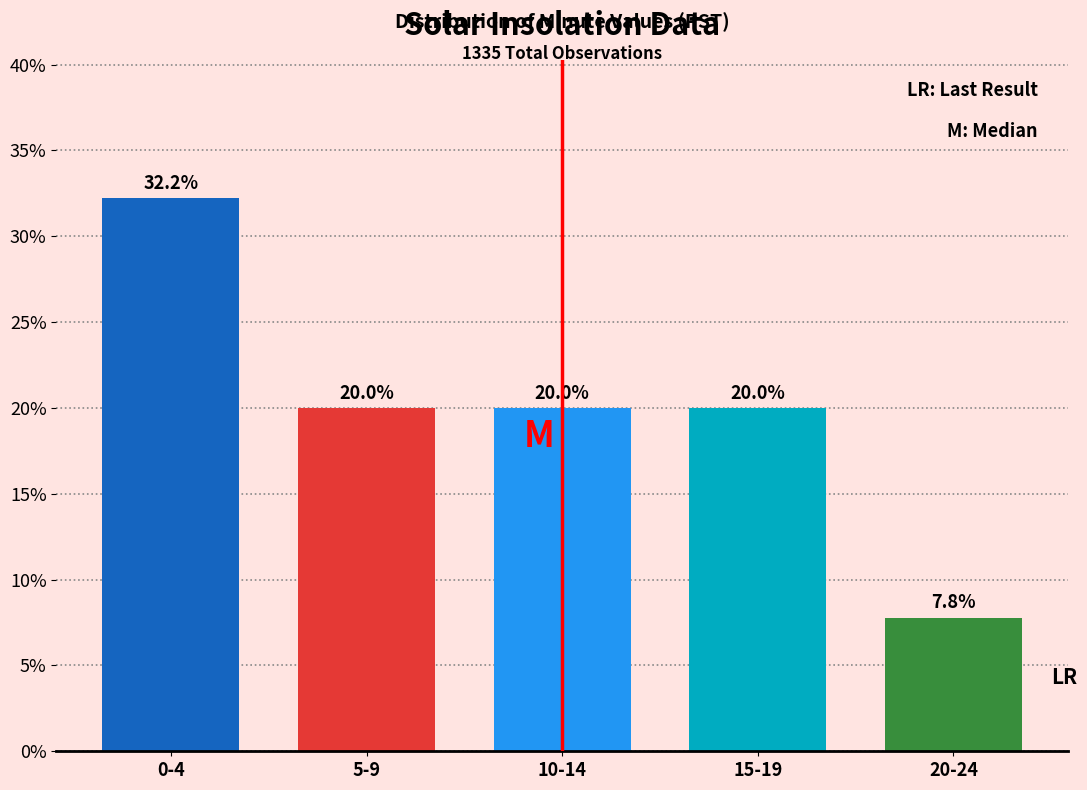

Reading left to right, transcribe all the data shown in this chart.

0-4=32.2	5-9=20.0	10-14=20.0	15-19=20.0	20-24=7.8